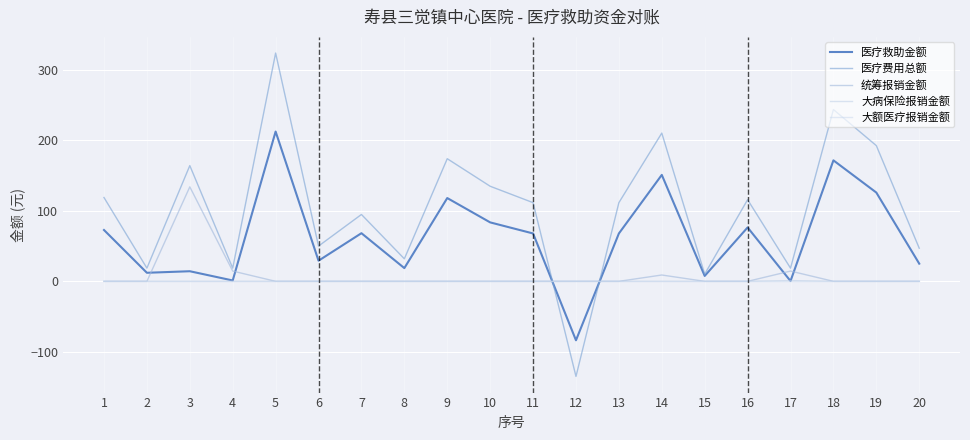

At which label does 医疗费用总额 first exceed 111?

1